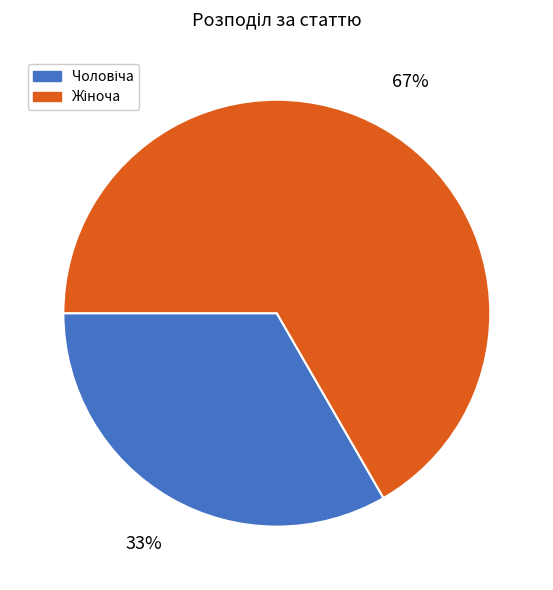

To the nearest percent, what is the average slice percentage?

50%